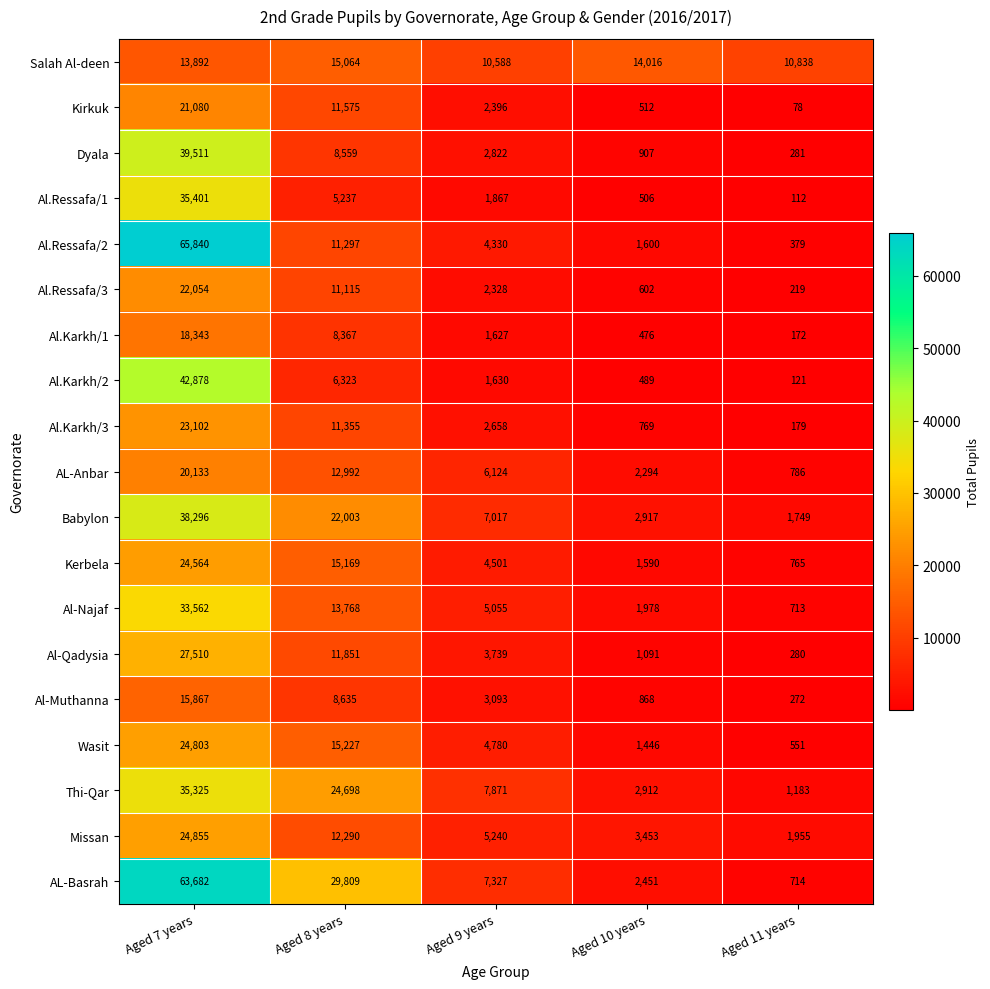

What is the maximum value shown in the chart?

65840